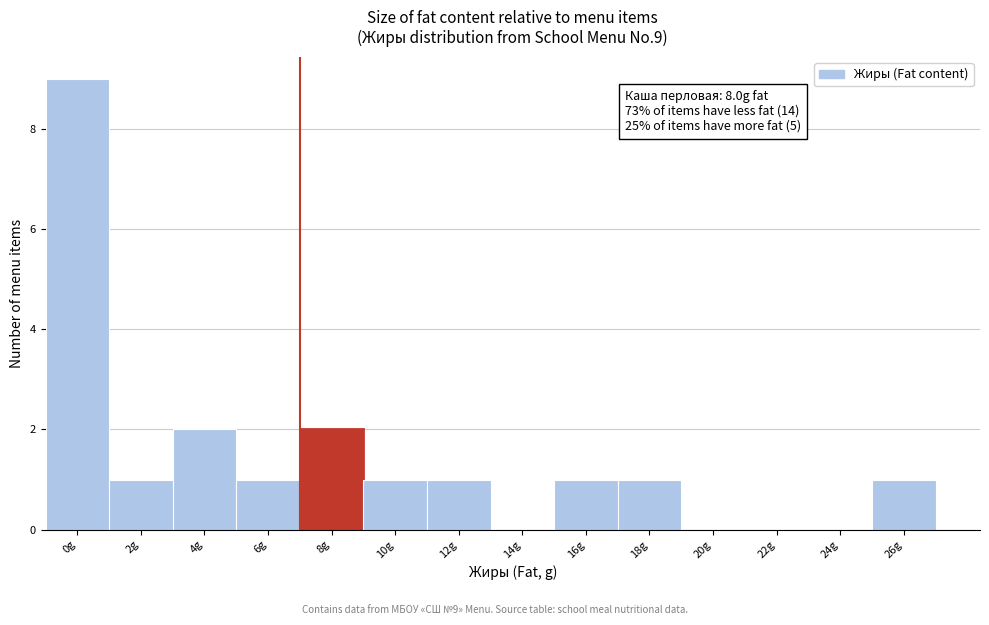

Reading left to right, transcribe all the data shown in this chart.

0g=9	2g=1	4g=2	6g=1	8g=2	10g=1	12g=1	14g=0	16g=1	18g=1	20g=0	22g=0	24g=0	26g=1